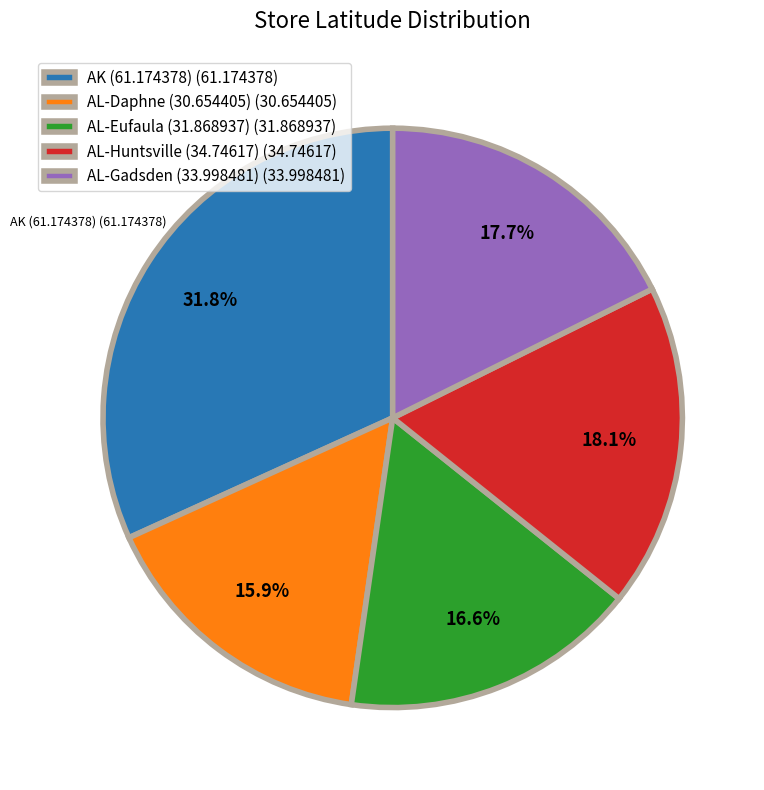

The AL-Daphne (30.654405) slice represents 9% of the pie. True or false?

False